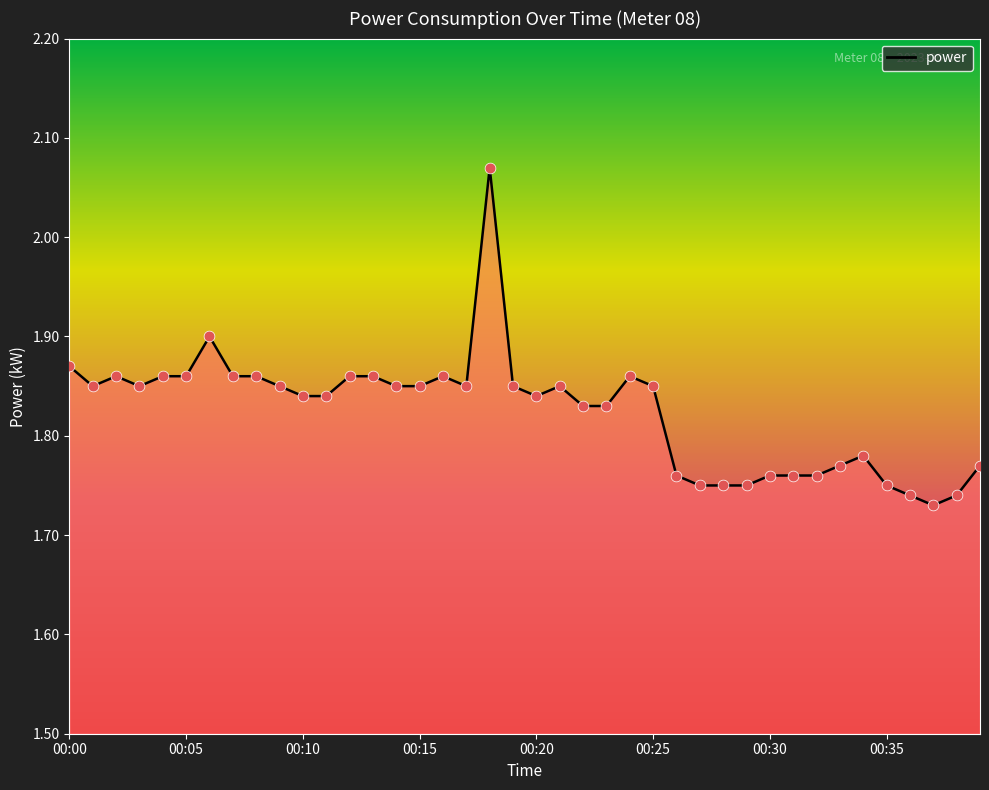

Which has a higher value, 00:37 or 00:22?

00:22